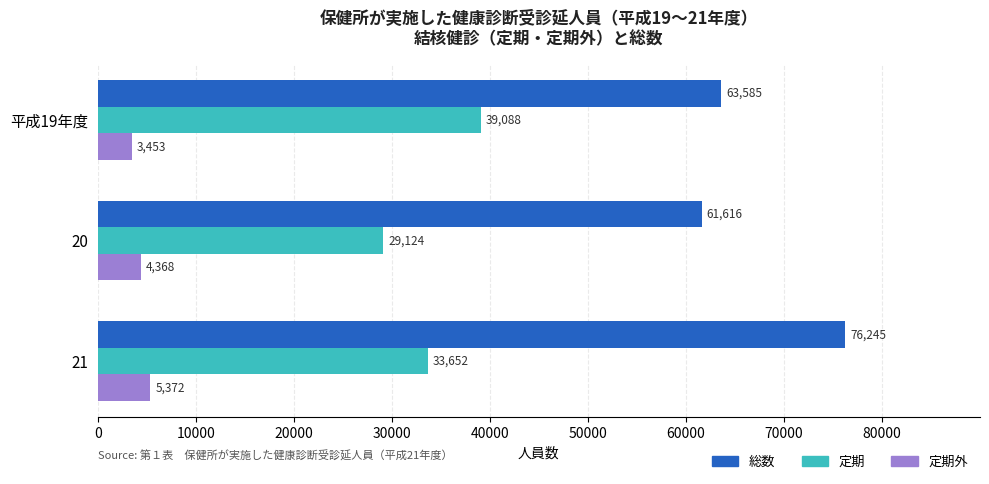

What is the difference between the maximum and second lowest values in the 定期外 series?

1004